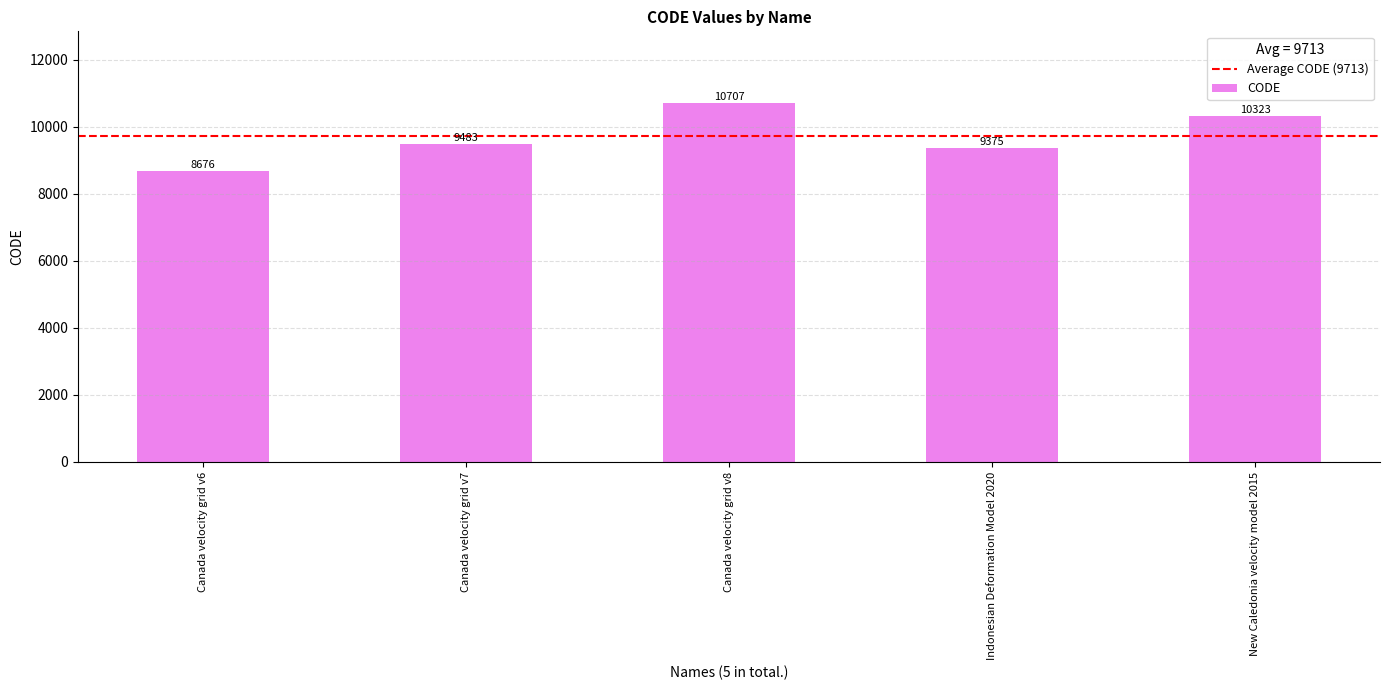

Rank the categories by value from lowest to highest.

Canada velocity grid v6, Indonesian Deformation Model 2020, Canada velocity grid v7, New Caledonia velocity model 2015, Canada velocity grid v8